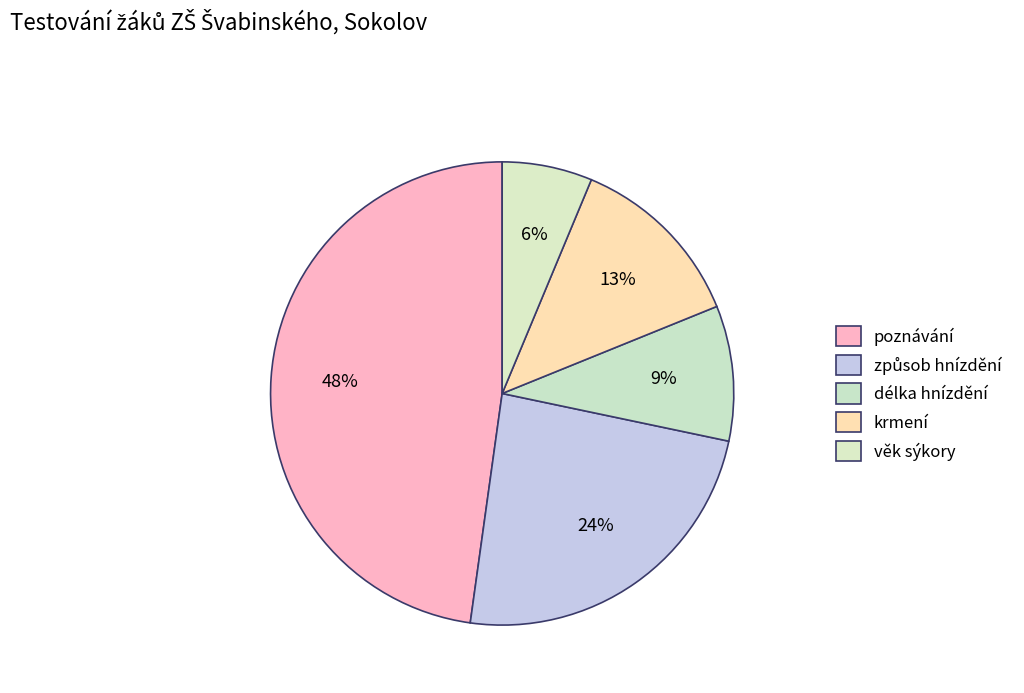

What is the largest slice in the pie chart?

poznávání